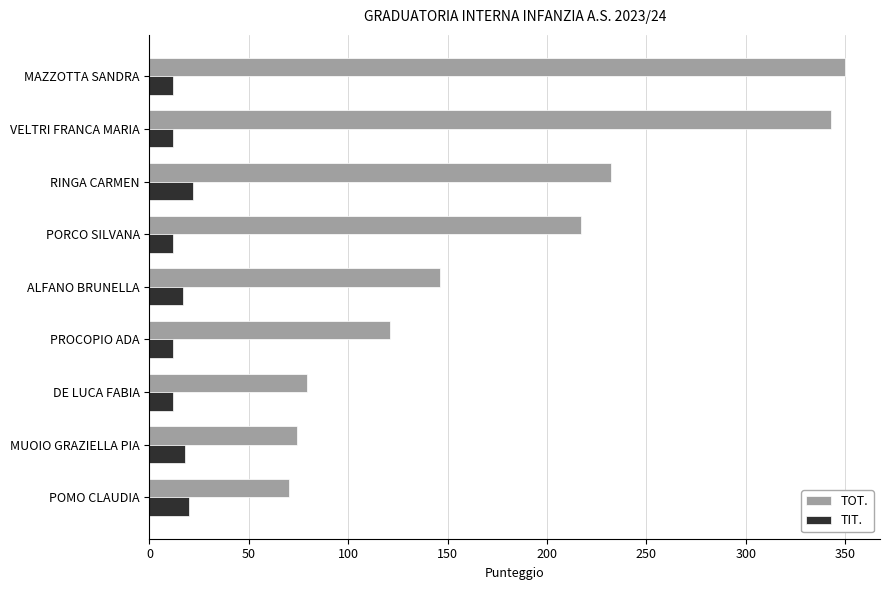

At how many categories does at least one series exceed 55?

9